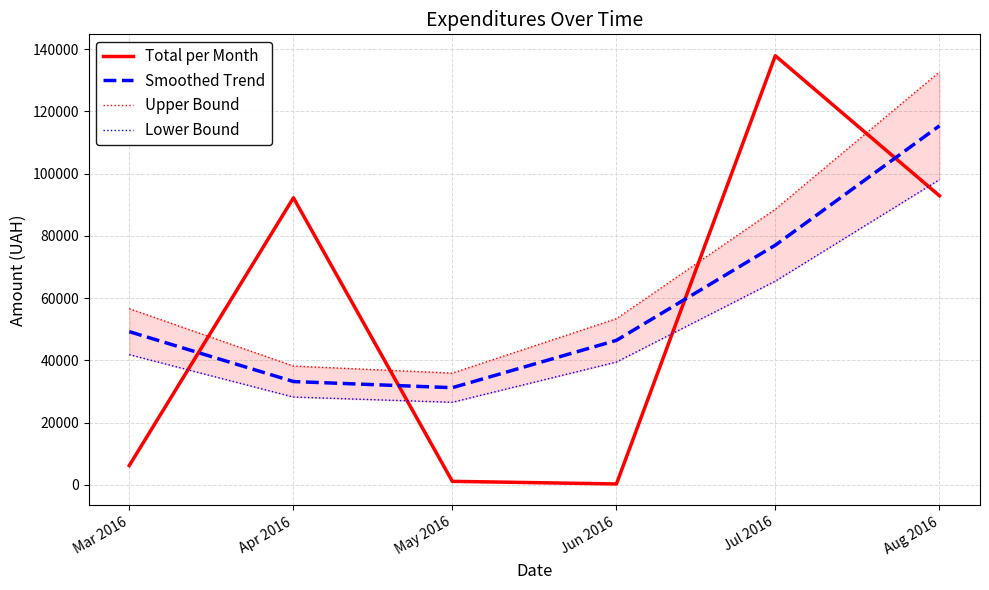

Where does the Smoothed Trend series first go above 49215?

Mar 2016